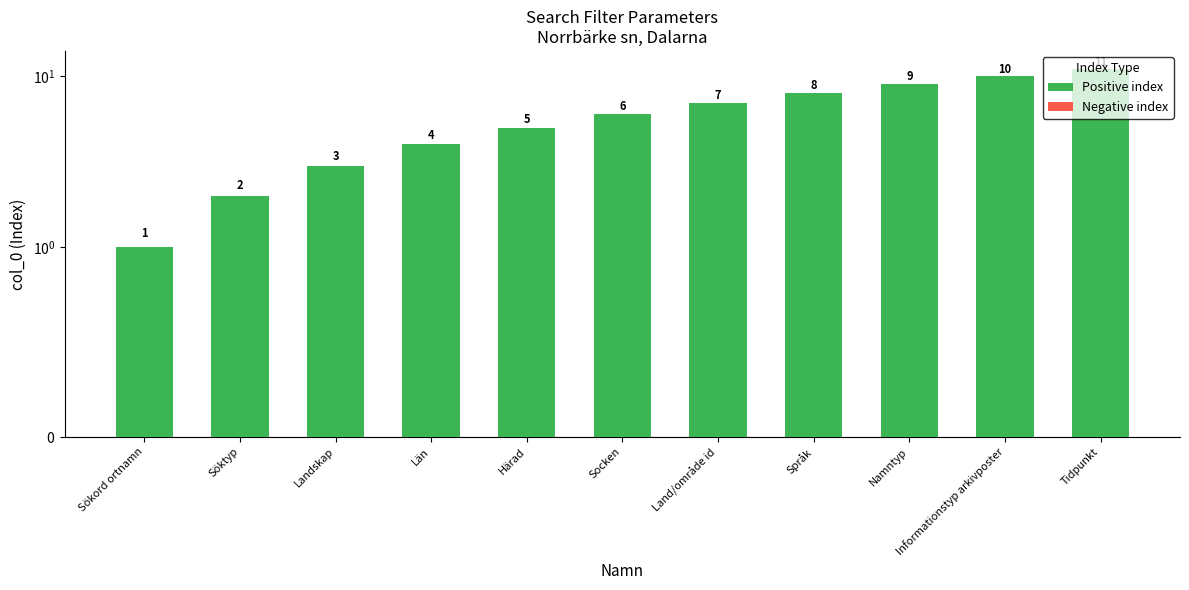

At how many categories does at least one series exceed 5?

6